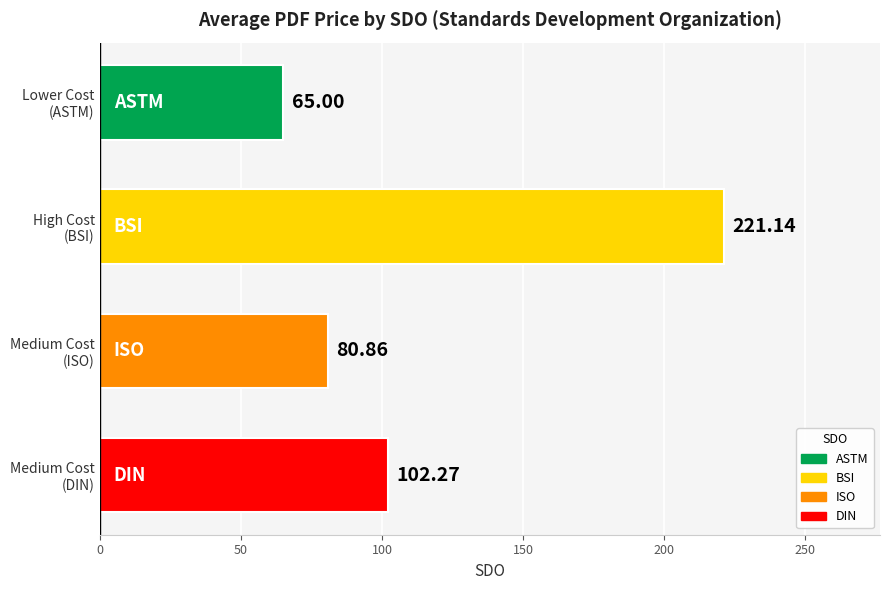

What is the difference between the maximum and minimum values?

156.1